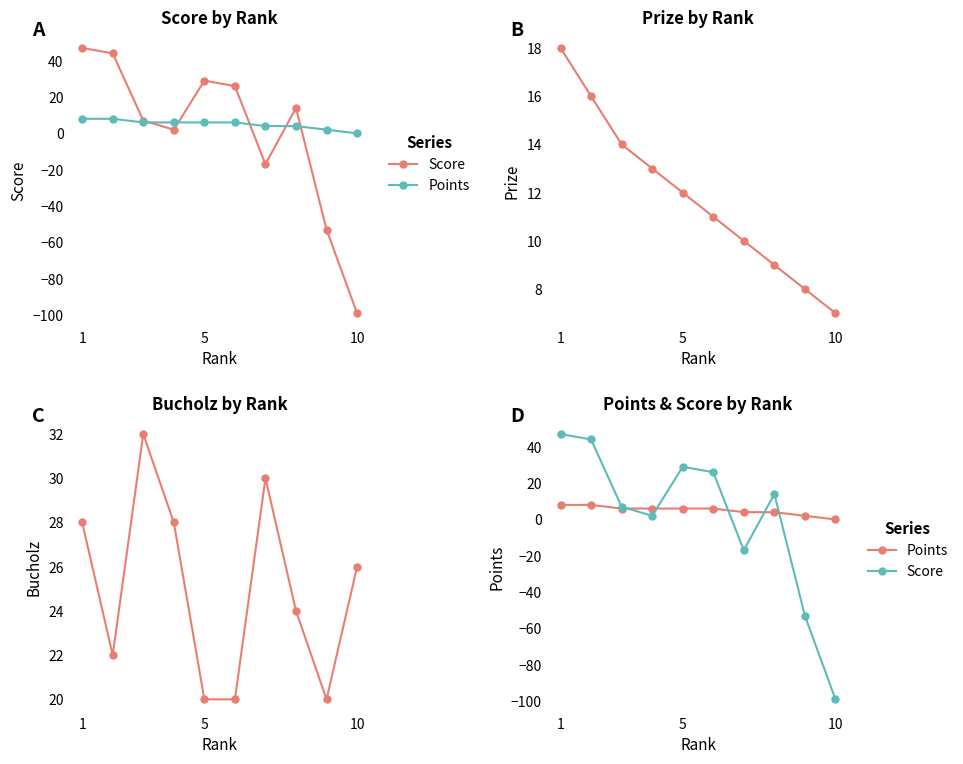

Which series has the widest spread of values?

Score